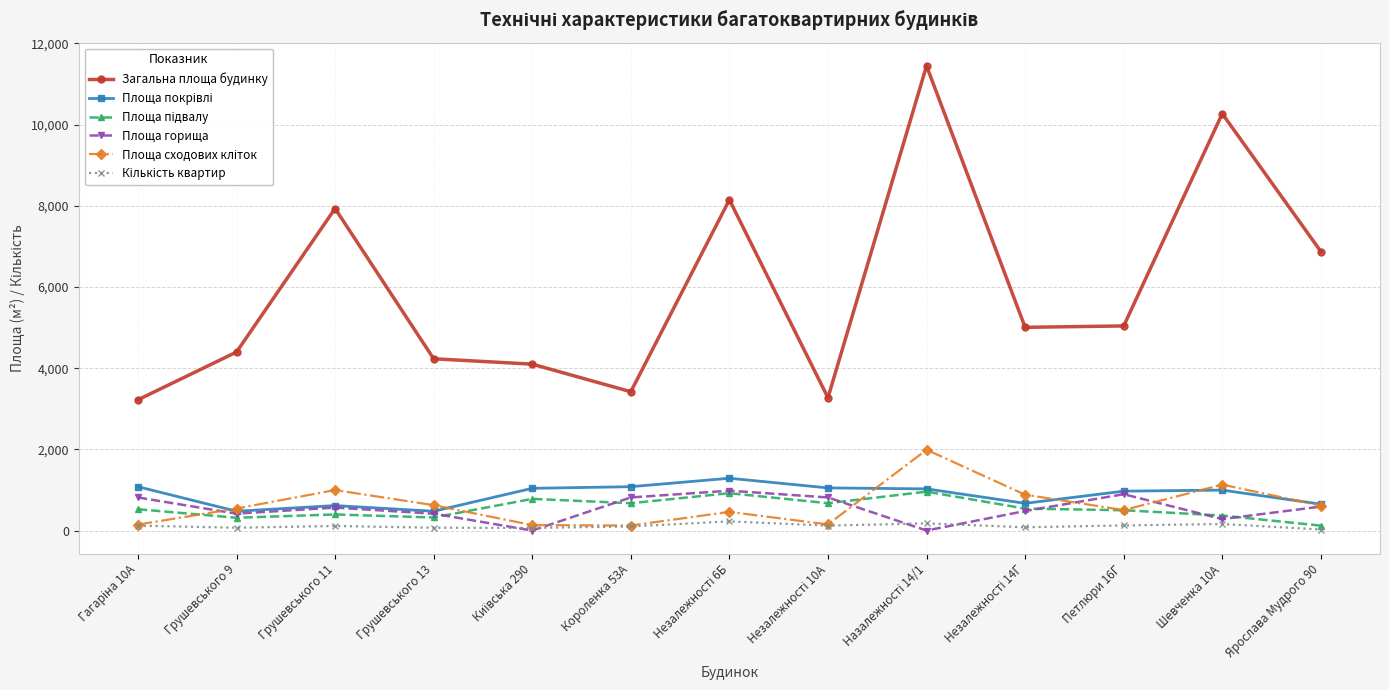

Which series has the widest spread of values?

Загальна площа будинку